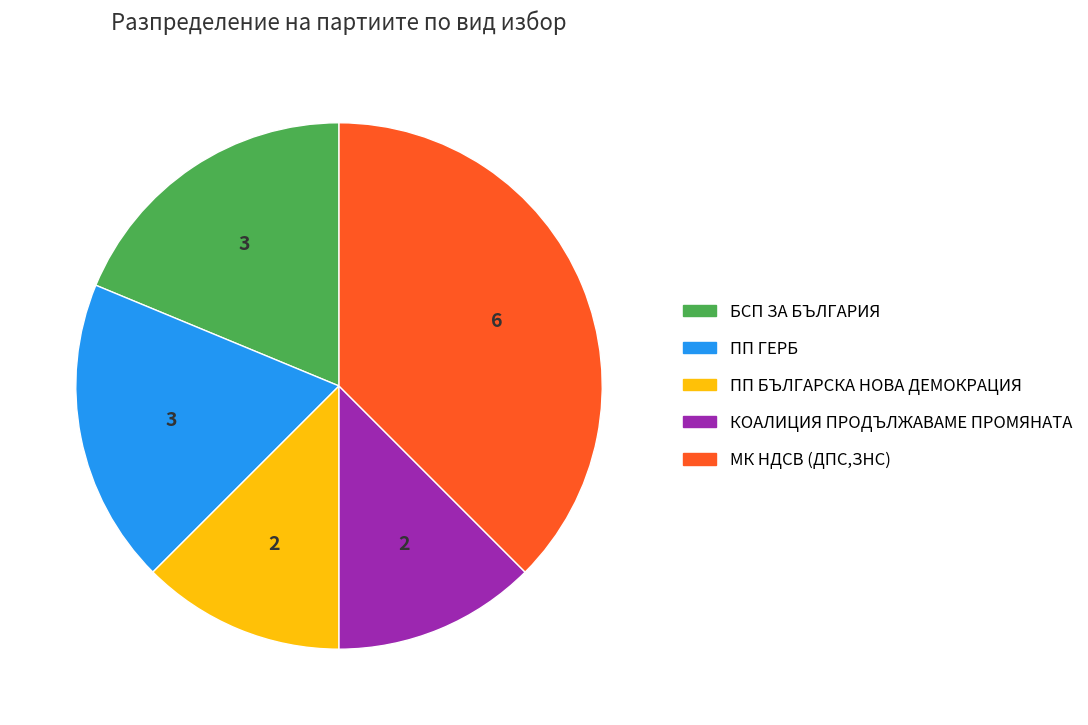

Is the sum of БСП ЗА БЪЛГАРИЯ and ПП БЪЛГАРСКА НОВА ДЕМОКРАЦИЯ greater than half?

No